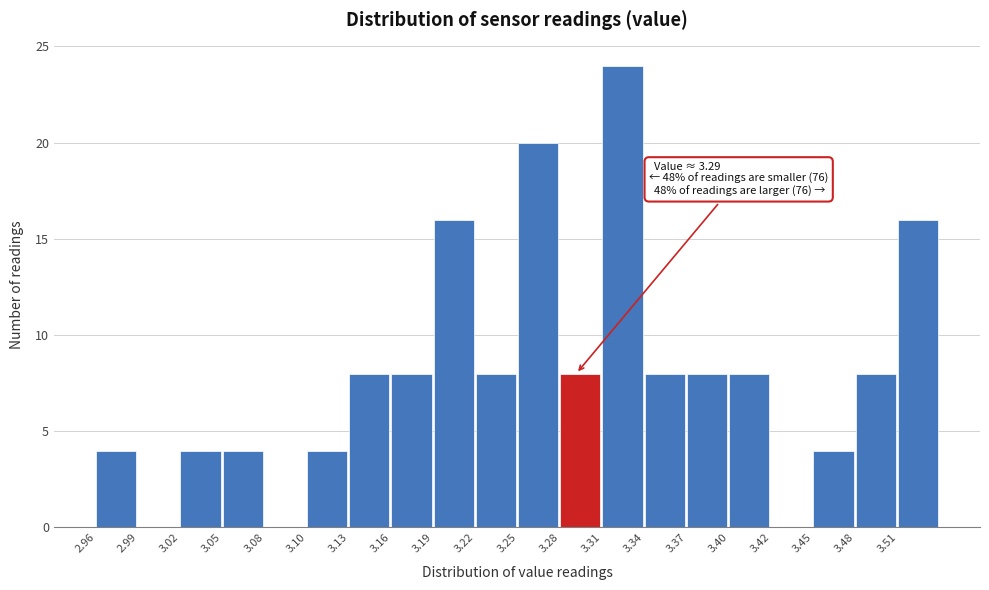

Over which range of the x-axis is the bar tallest?

3.308 to 3.337